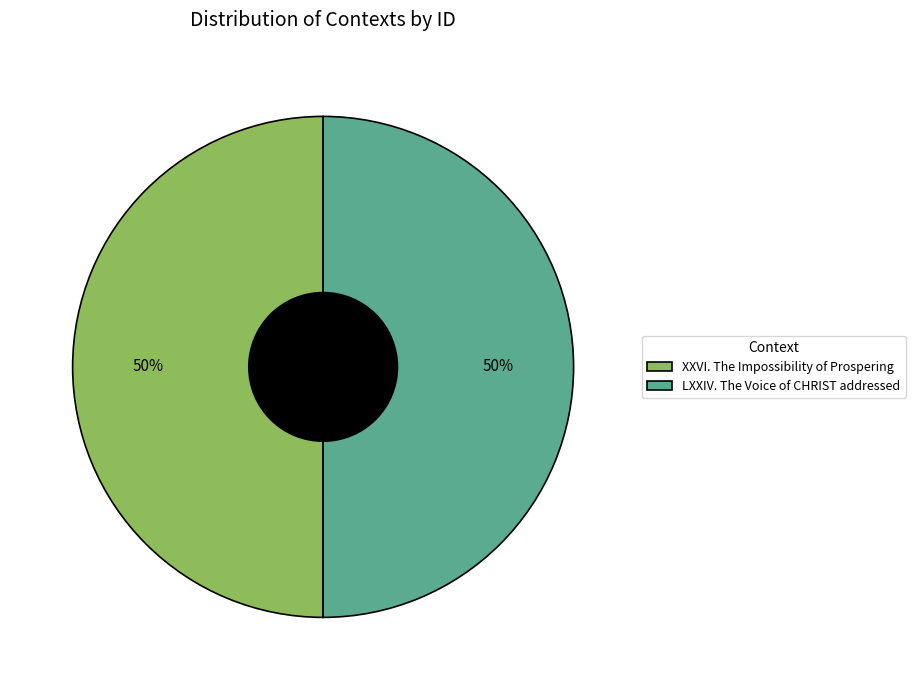

Do LXXIV. The Voice of CHRIST addressed and XXVI. The Impossibility of Prospering together represent more than half of the pie?

Yes